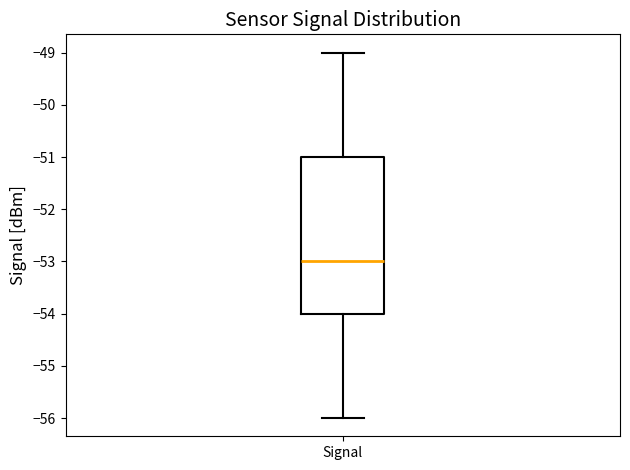

Where does the median line of the box for Signal sit on the y-axis? The values are not printed on the chart, so give them approximately, as read against the axis.

-53